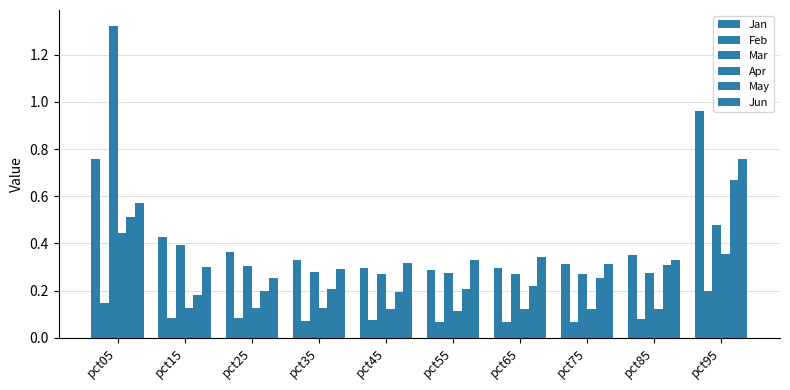

Is it true that Jun equals 0.4 at pct35?

False